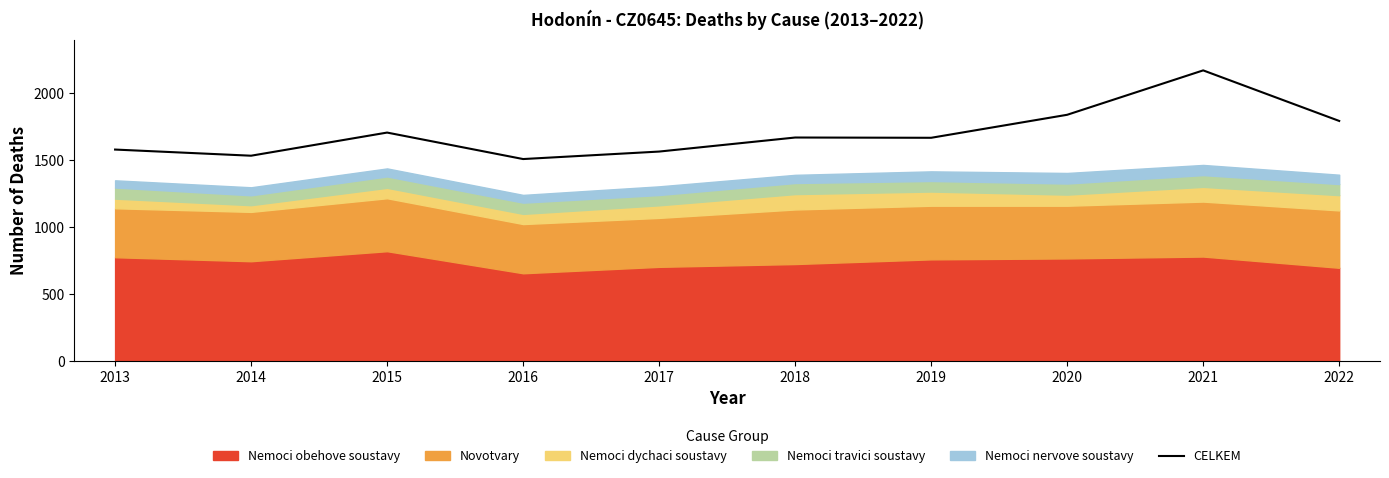

Rank the categories by value from highest to lowest.

2021, 2020, 2022, 2015, 2018, 2019, 2013, 2017, 2014, 2016